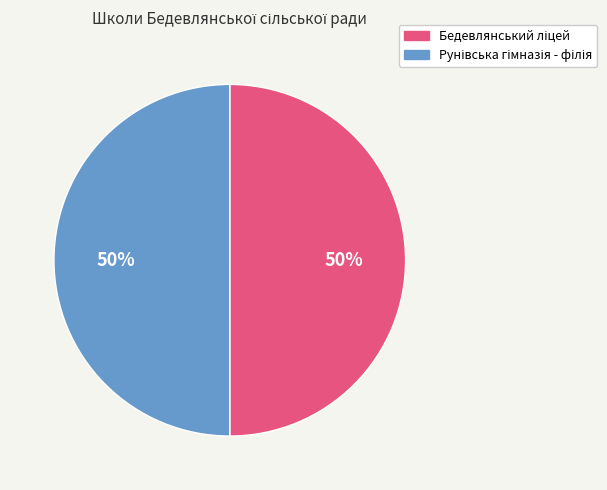

To the nearest percent, what is the average slice percentage?

50%